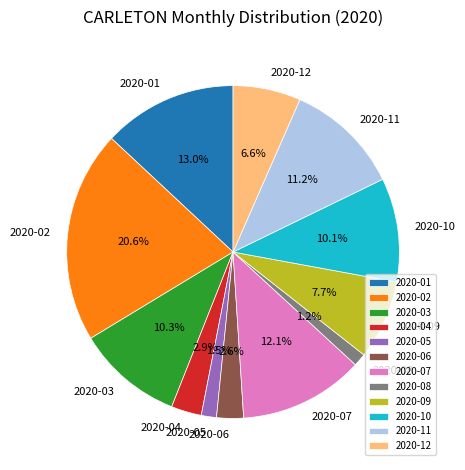

Between 2020-03 and 2020-02, which is larger?

2020-02